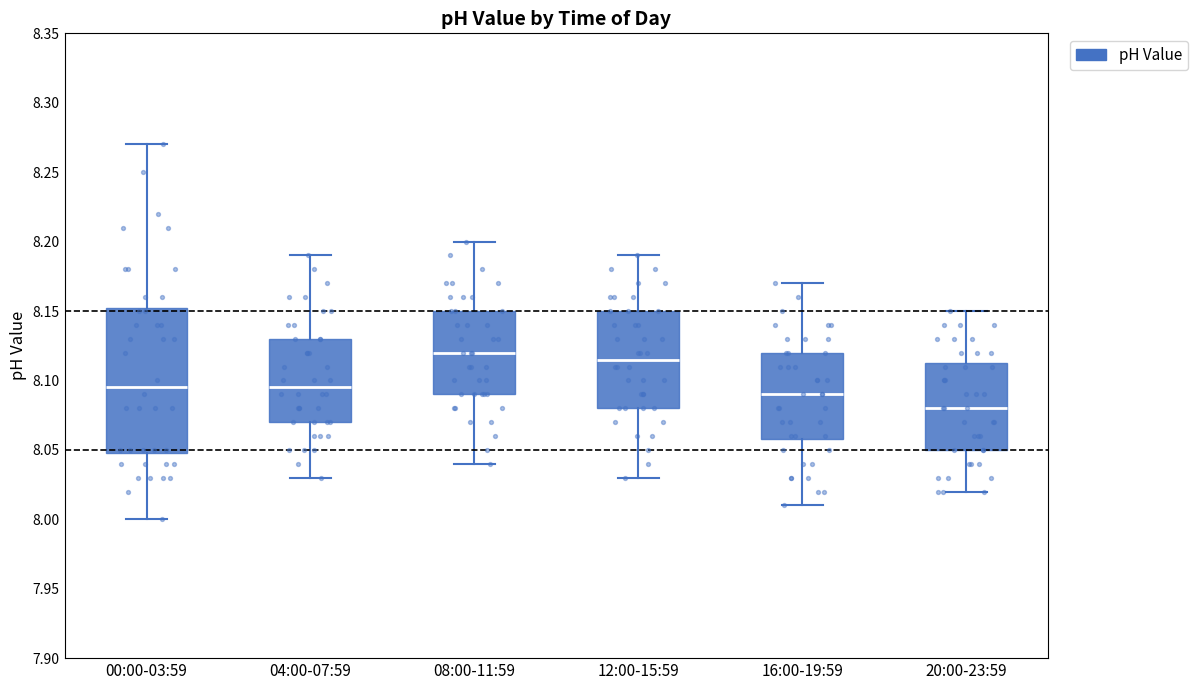

Which box's median line is the highest?

08:00-11:59